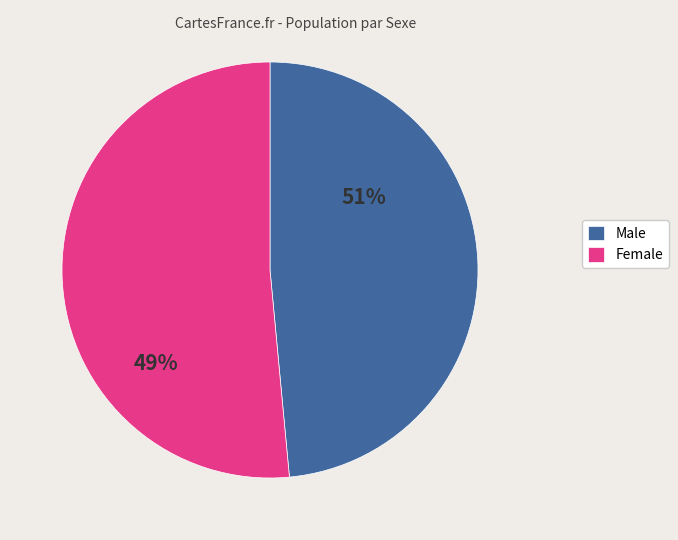

Does Male represent more than half of the total?

No